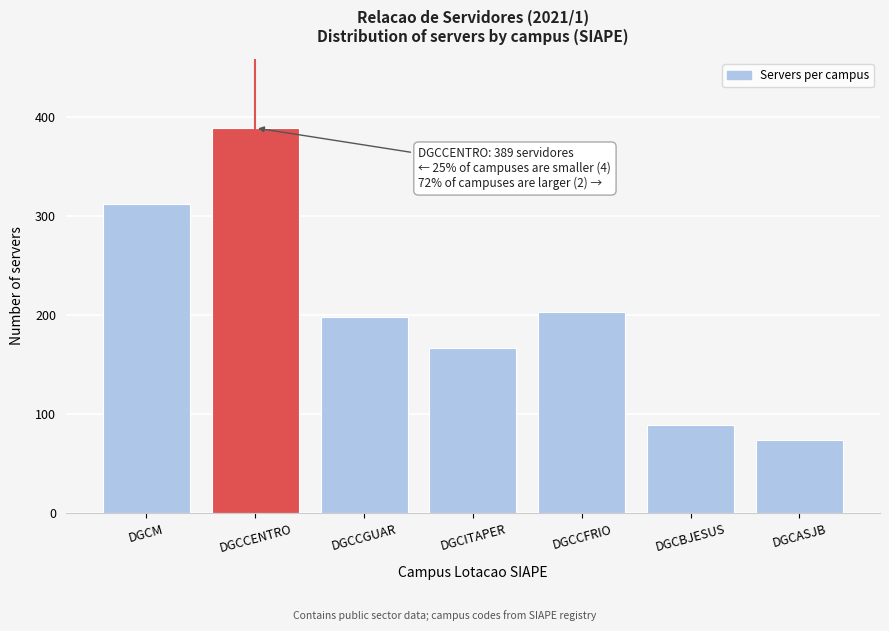

Reading left to right, list all the values displayed in this chart.

312	389	198	167	203	89	74